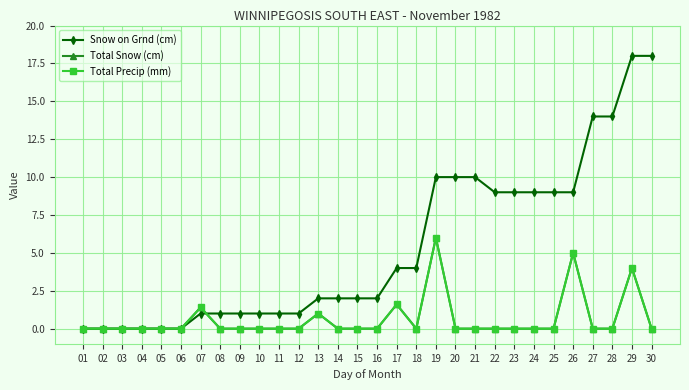

Is this an area chart (filled region under the line)?

No